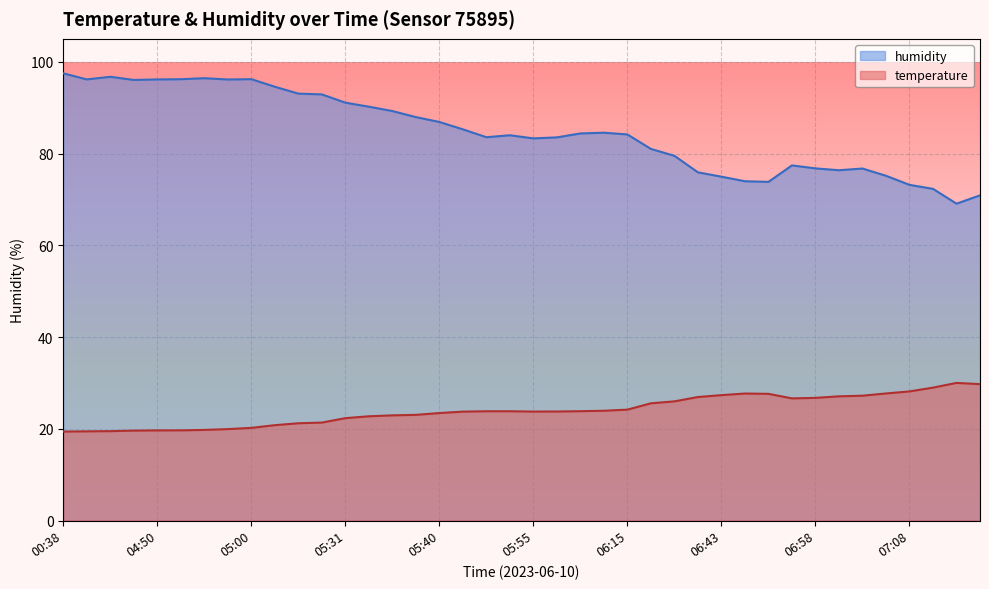

What position from the left is 06:58?

33